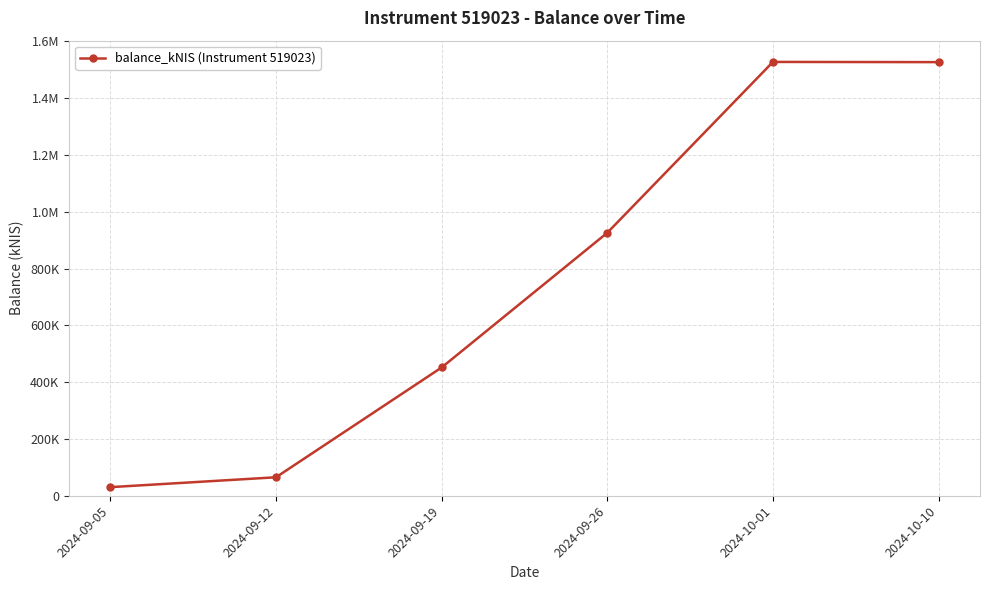

What is the greatest value displayed?

1527569.9